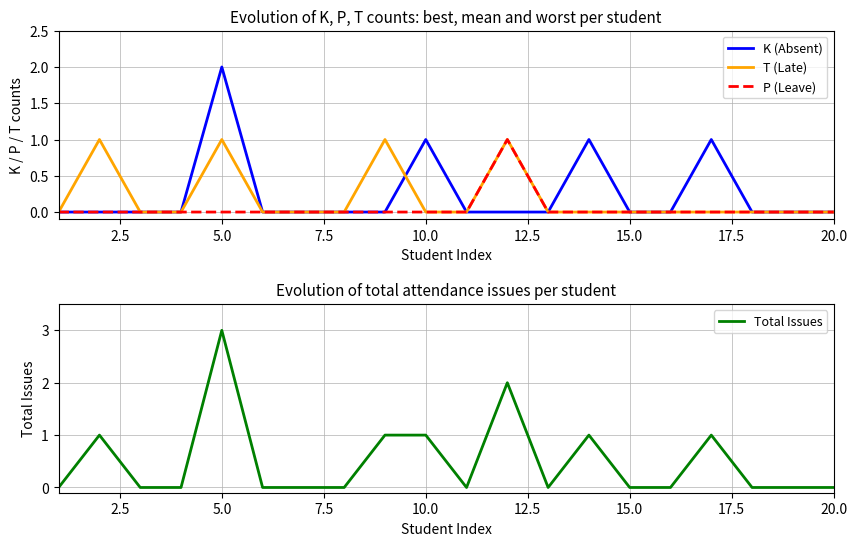

Is it true that K (Absent) equals -1 at 11?

False